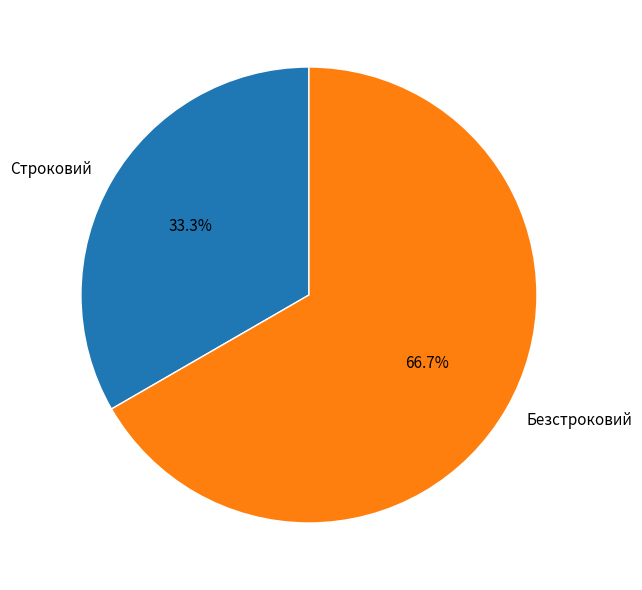

What is the smallest slice in the pie chart?

Строковий